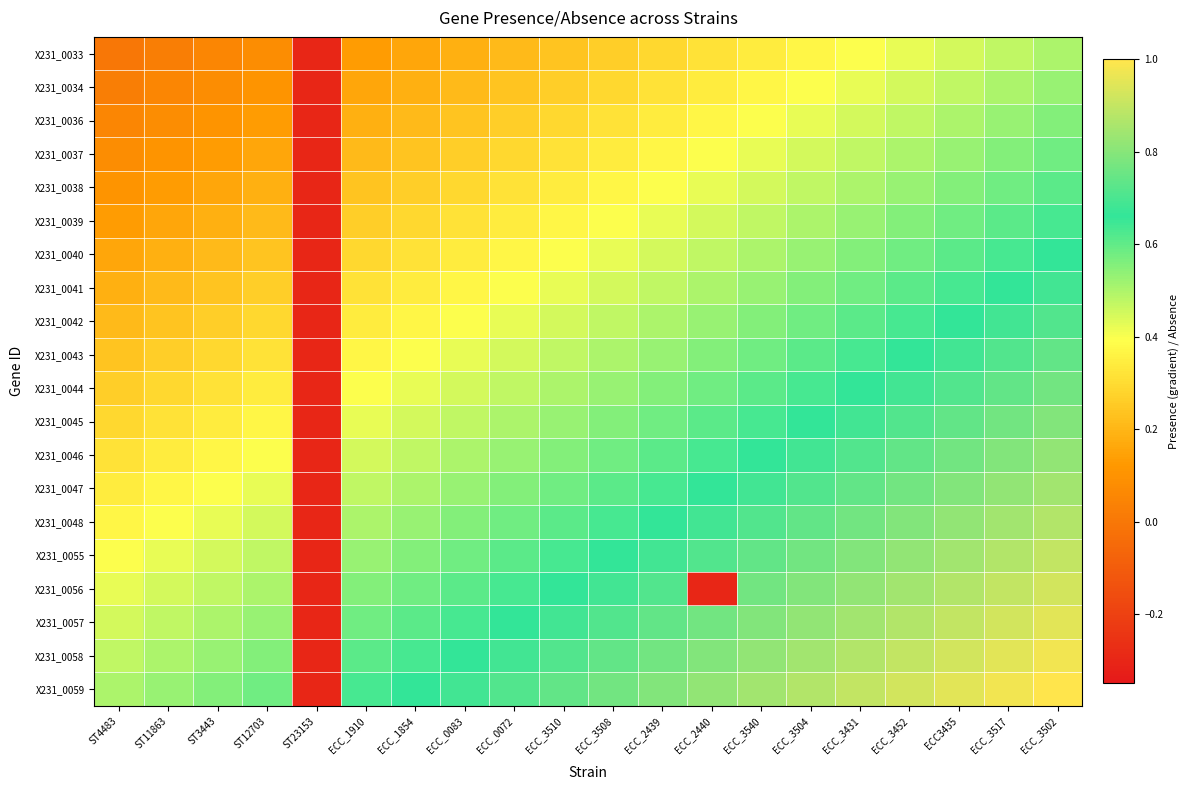

Rank the series by their maximum value, from lowest to highest.

X231_0033, X231_0034, X231_0036, X231_0037, X231_0038, X231_0039, X231_0040, X231_0041, X231_0042, X231_0043, X231_0044, X231_0045, X231_0046, X231_0047, X231_0048, X231_0055, X231_0056, X231_0057, X231_0058, X231_0059